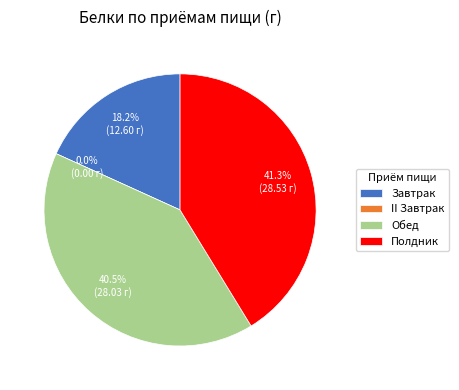

What is the change in value from II Завтрак to Обед?

+28.0